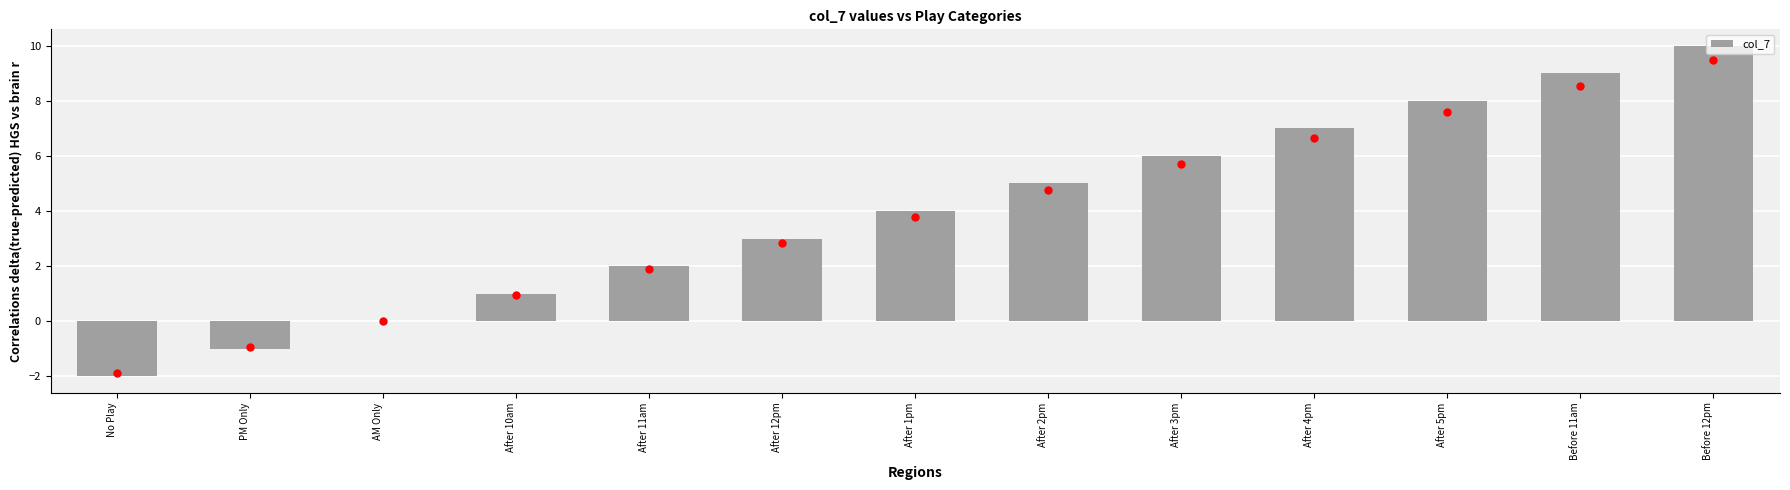

At which label is the value closest to 4?

After 1pm